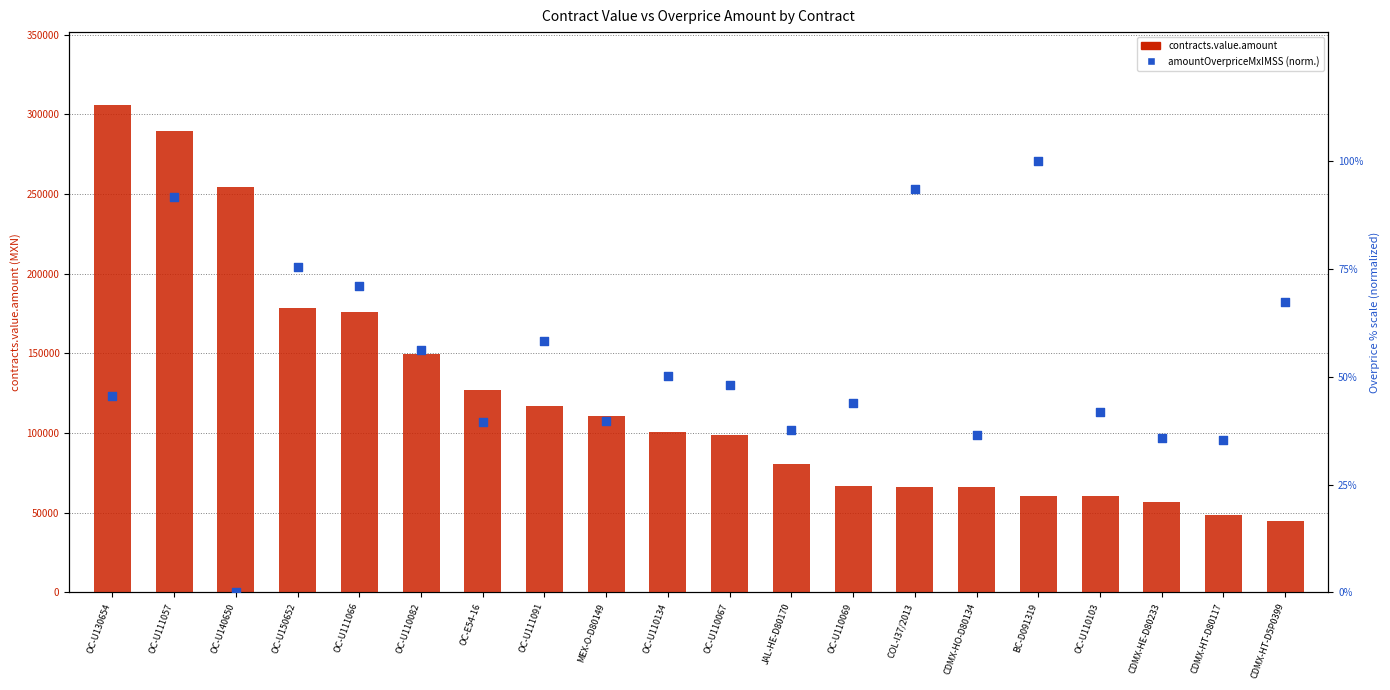

Which series has the largest total across all categories?

contracts.value.amount